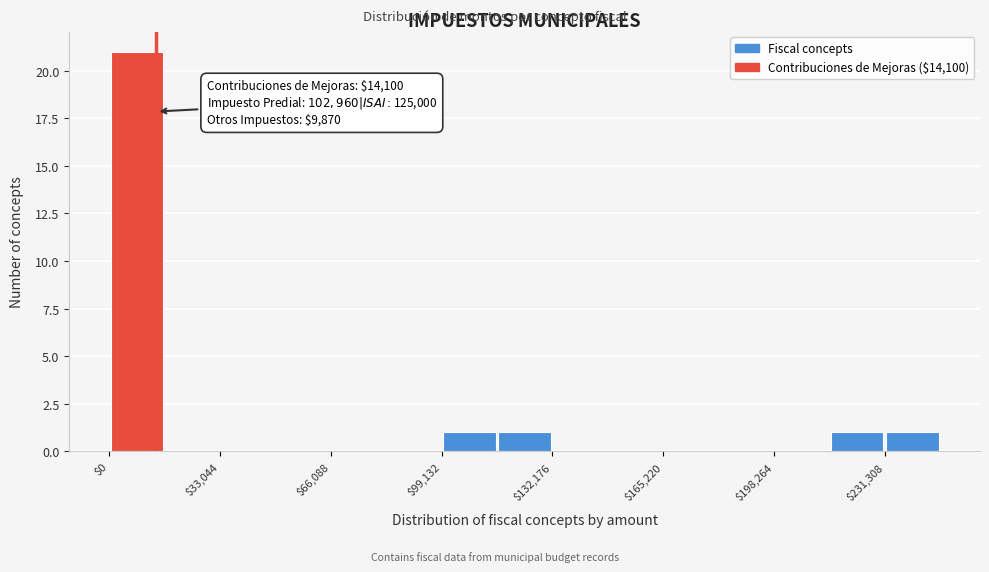

Read against the x-axis, roughly where is the centre of the tallest bar?

10000